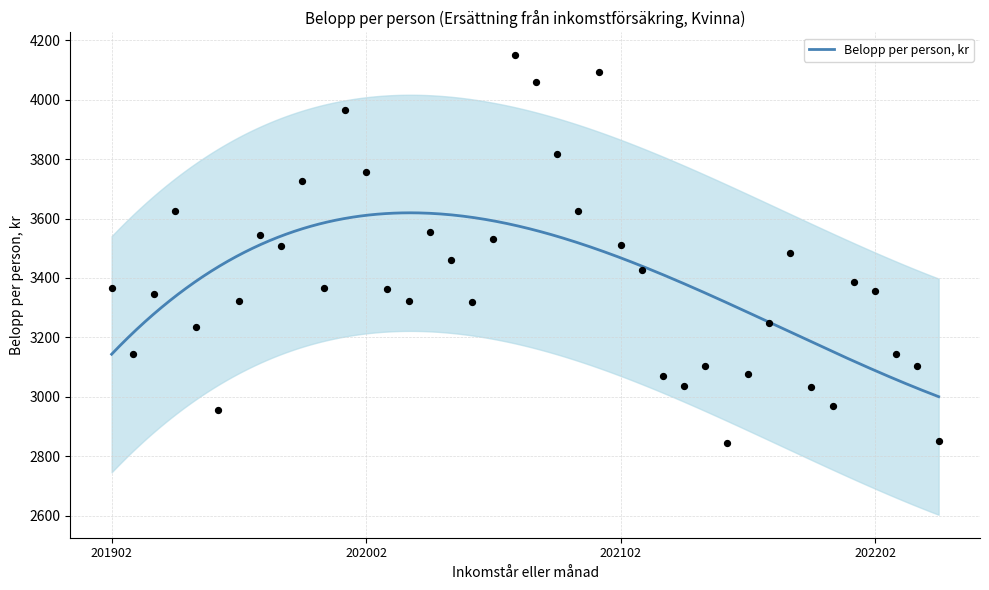

Approximately how many times larger is the value at 201904 compared to 202012?

0.9